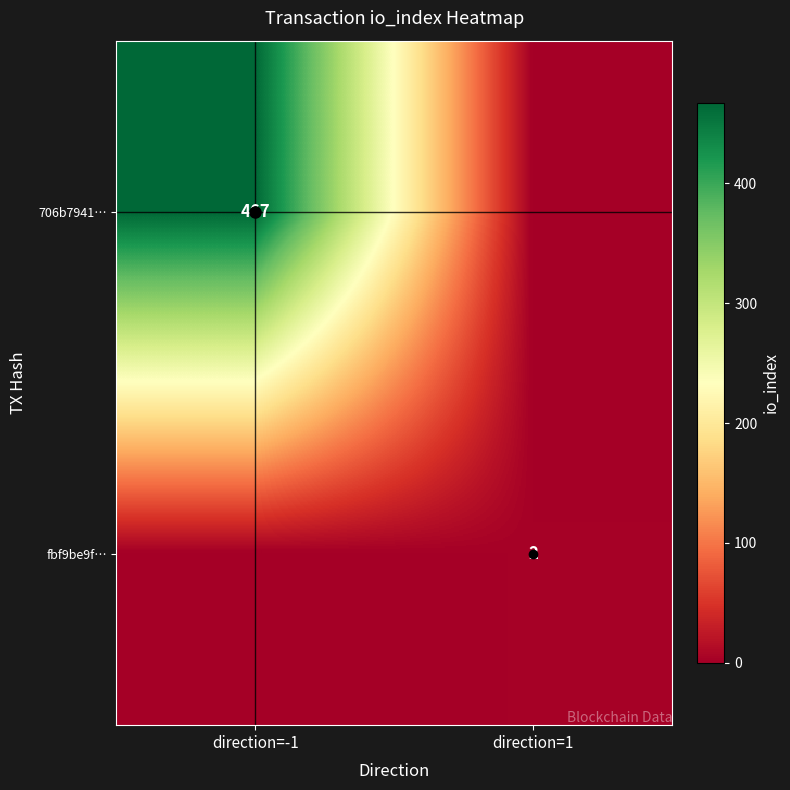

Is the value of 706b7941… at direction=1 greater than the value of fbf9be9f… at direction=-1?

No